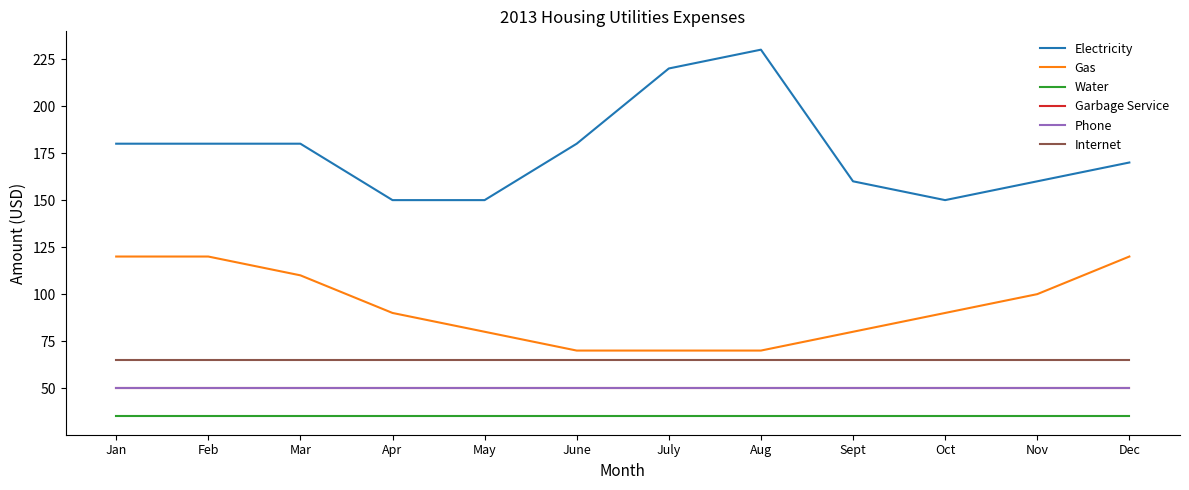

Does the chart have visible grid lines?

No